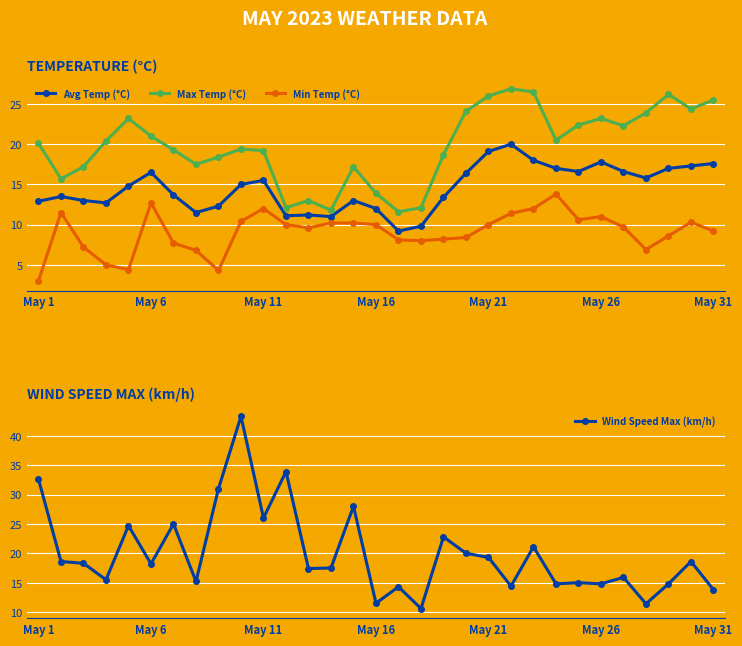

True or false: Wind Speed Max (km/h) and Min Temp (°C) cross at least once.

False